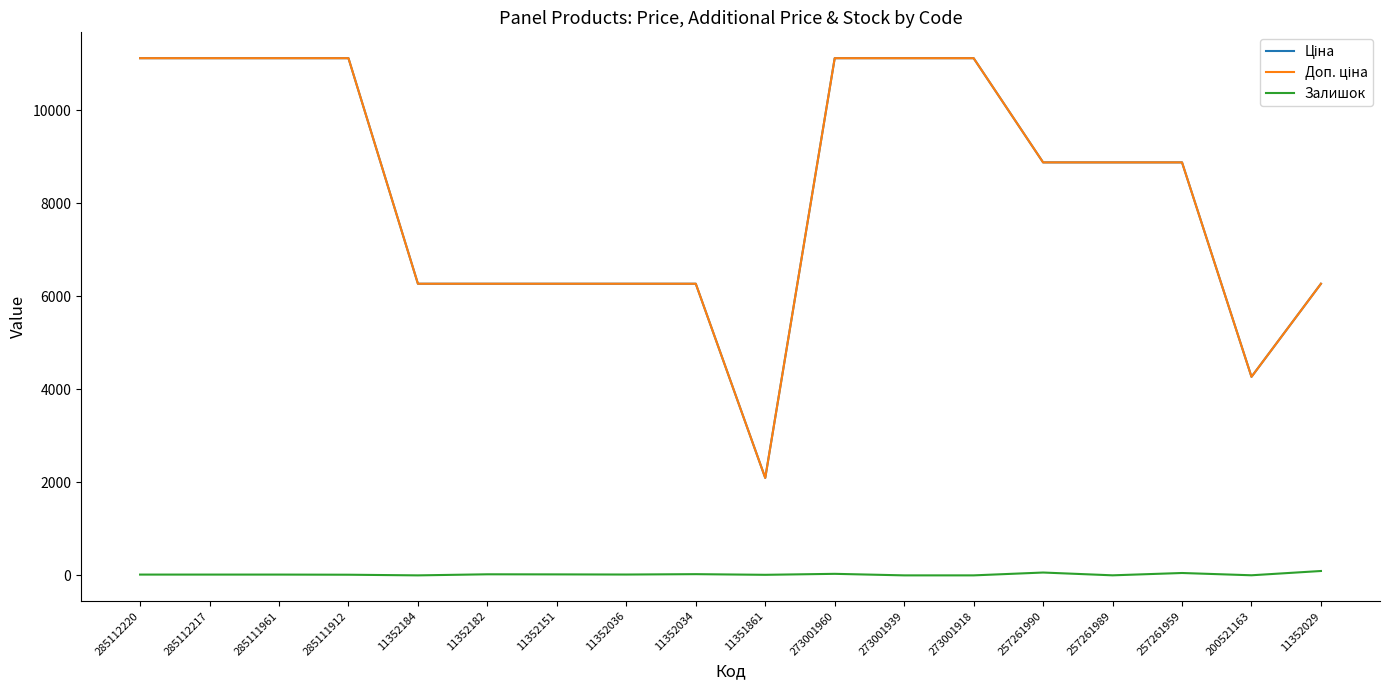

The Залишок series shows 0.0 at 273001918. True or false?

True